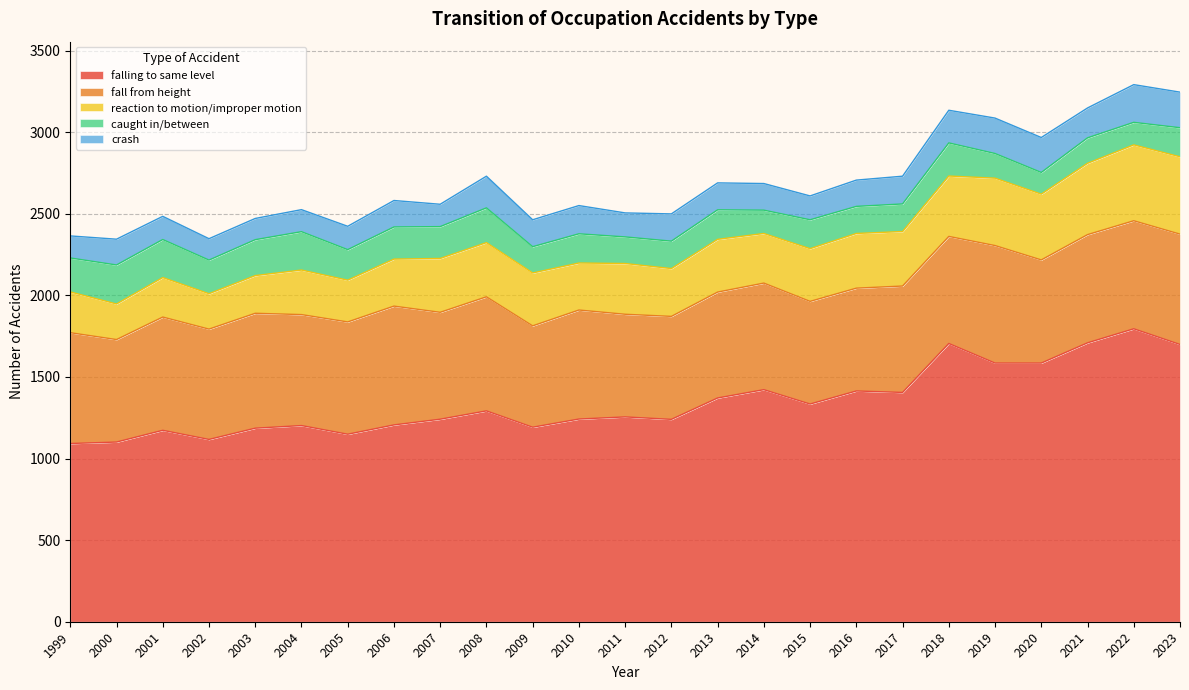

Reading right to left, transcribe all the data shown in this chart.

falling to same level: 2023=1699	2022=1795	2021=1709	2020=1585	2019=1585	2018=1705	2017=1405	2016=1414	2015=1334	2014=1422	2013=1371	2012=1240	2011=1255	2010=1242	2009=1192	2008=1292	2007=1241	2006=1206	2005=1149	2004=1202	2003=1186	2002=1117	2001=1173	2000=1101	1999=1092
fall from height: 2023=676	2022=662	2021=663	2020=632	2019=720	2018=656	2017=652	2016=630	2015=629	2014=653	2013=649	2012=631	2011=629	2010=668	2009=621	2008=699	2007=655	2006=728	2005=688	2004=680	2003=704	2002=676	2001=694	2000=628	1999=679
reaction to motion/improper motion: 2023=474	2022=465	2021=437	2020=403	2019=413	2018=370	2017=334	2016=335	2015=323	2014=304	2013=323	2012=293	2011=311	2010=288	2009=324	2008=332	2007=330	2006=288	2005=256	2004=273	2003=231	2002=217	2001=242	2000=218	1999=250
caught in/between: 2023=178	2022=138	2021=156	2020=133	2019=151	2018=203	2017=169	2016=166	2015=177	2014=143	2013=181	2012=168	2011=163	2010=179	2009=161	2008=213	2007=195	2006=197	2005=187	2004=235	2003=220	2002=206	2001=233	2000=239	1999=208
crash: 2023=218	2022=231	2021=183	2020=214	2019=217	2018=200	2017=170	2016=161	2015=146	2014=163	2013=165	2012=167	2011=147	2010=173	2009=165	2008=194	2007=137	2006=162	2005=143	2004=135	2003=130	2002=131	2001=142	2000=158	1999=135